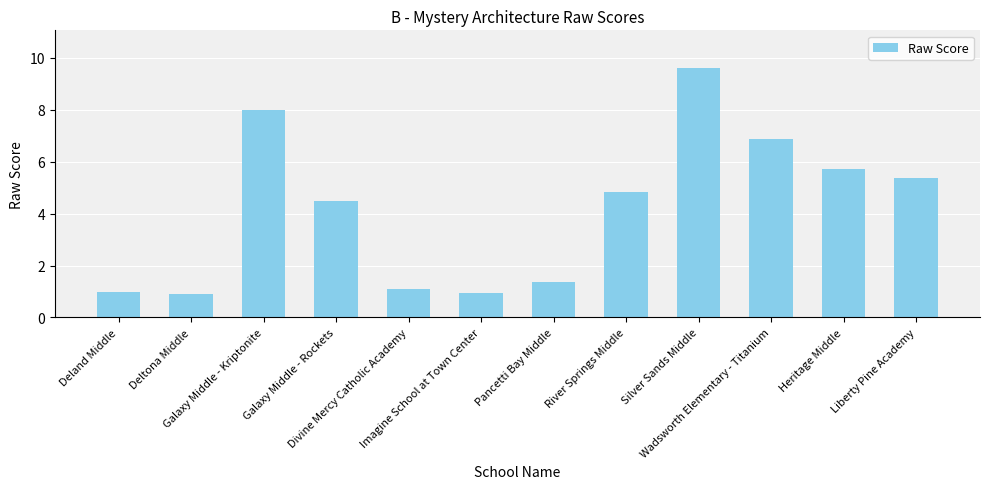

Reading left to right, list all the values displayed in this chart.

Deland Middle=1.0	Deltona Middle=0.9	Galaxy Middle - Kriptonite=8.0	Galaxy Middle - Rockets=4.5	Divine Mercy Catholic Academy=1.1	Imagine School at Town Center=1.0	Pancetti Bay Middle=1.4	River Springs Middle=4.8	Silver Sands Middle=9.6	Wadsworth Elementary - Titanium=6.9	Heritage Middle=5.7	Liberty Pine Academy=5.4